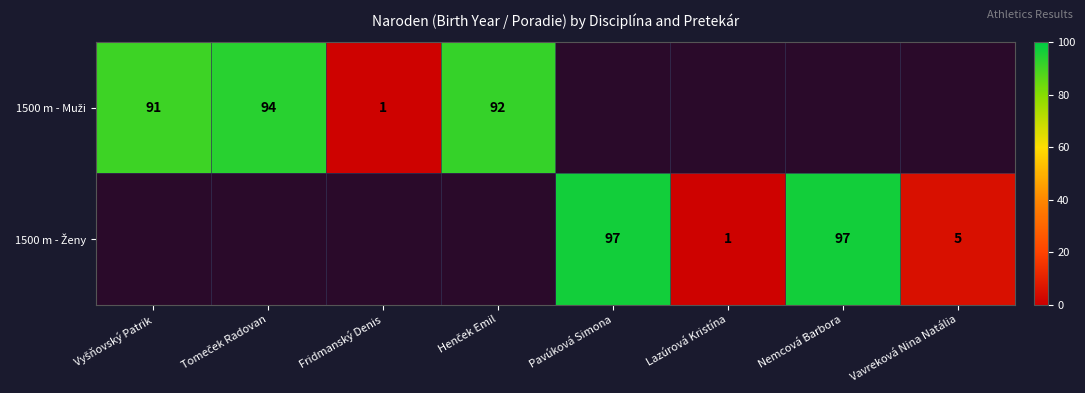

Which has a higher value, Fridmanský Denis or Henček Emil?

Henček Emil